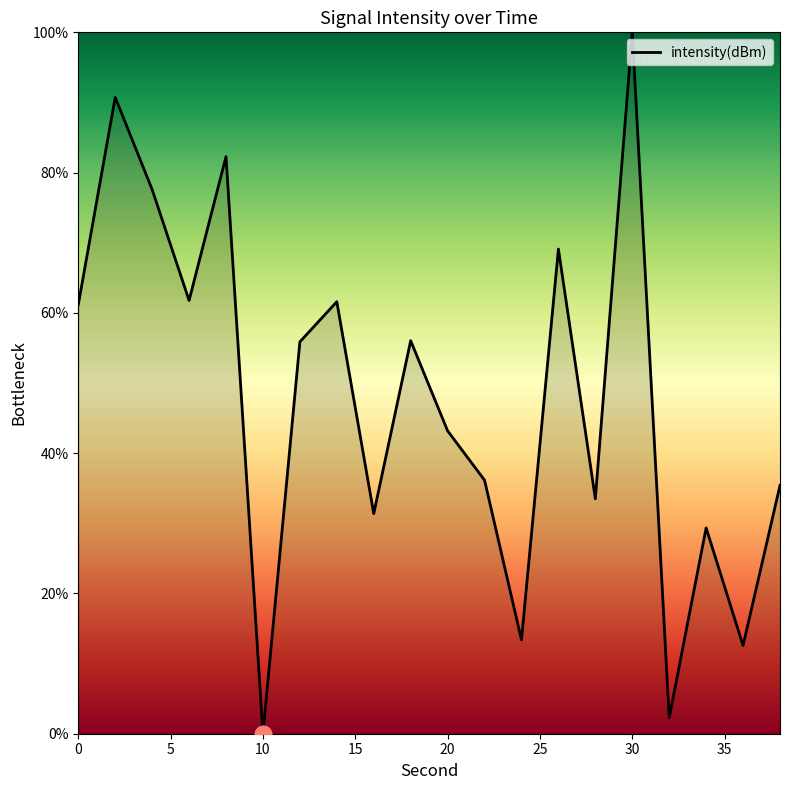

What is the difference between the maximum and minimum values?

100.0